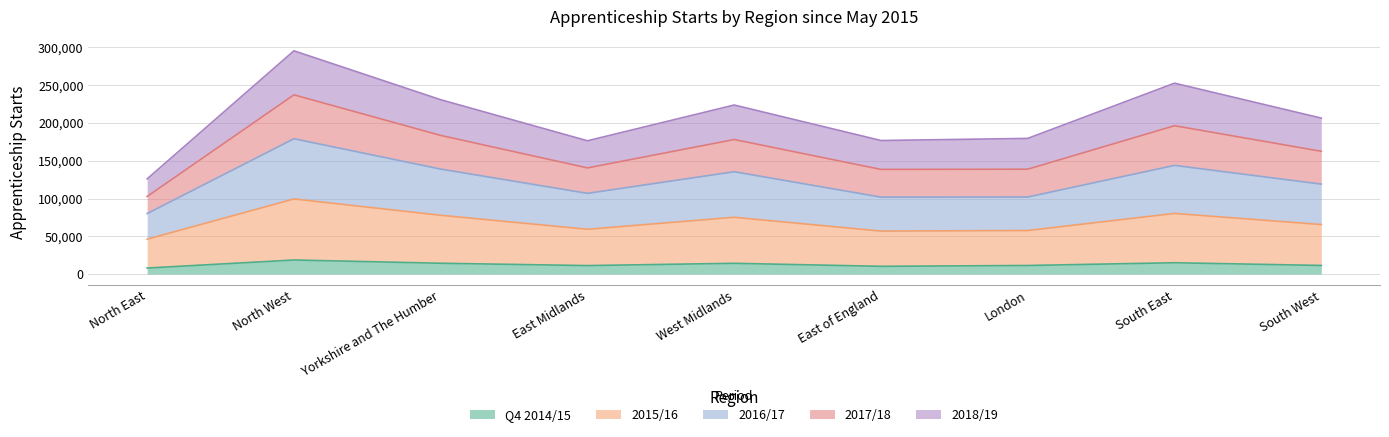

Where does the 2015/16 series first go above 65520?

North West